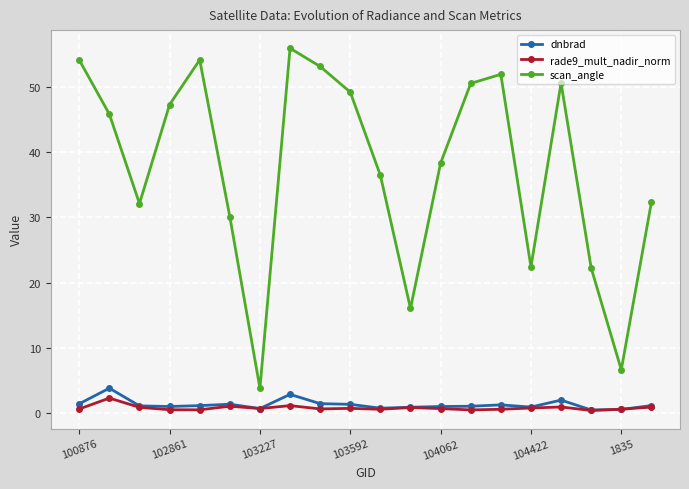

Which series has the widest spread of values?

scan_angle